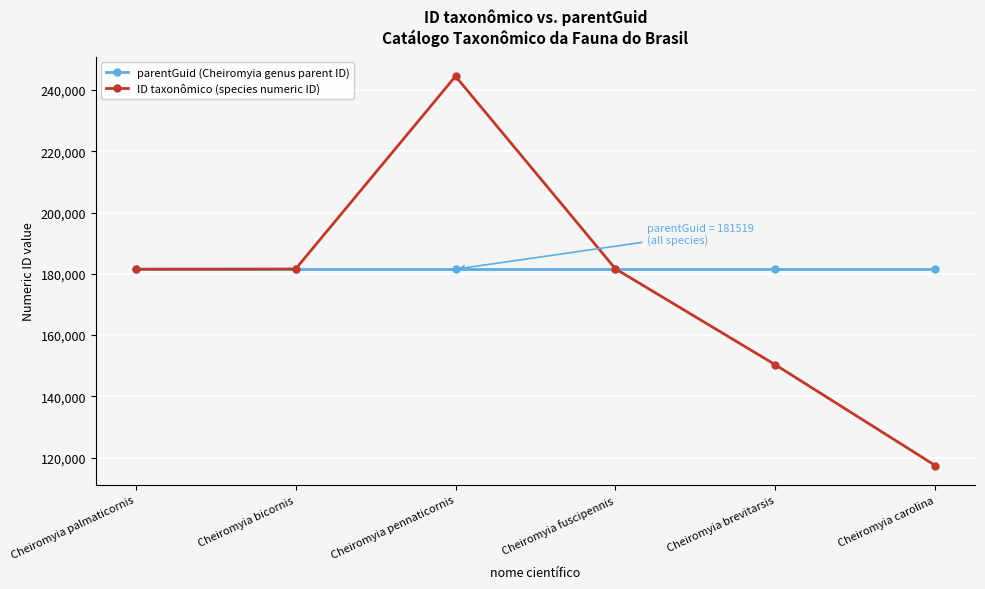

Where is the first local maximum for ID taxonômico (species numeric ID)?

Cheiromyia pennaticornis